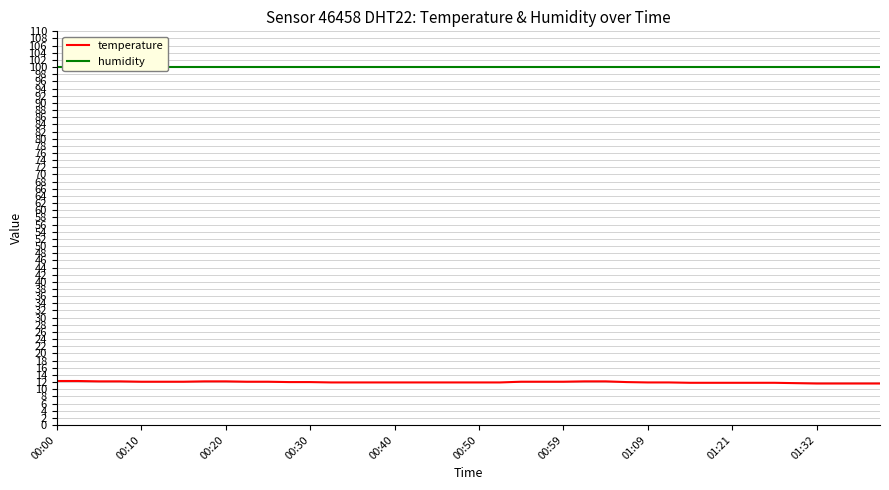

True or false: temperature and humidity cross at least once.

False